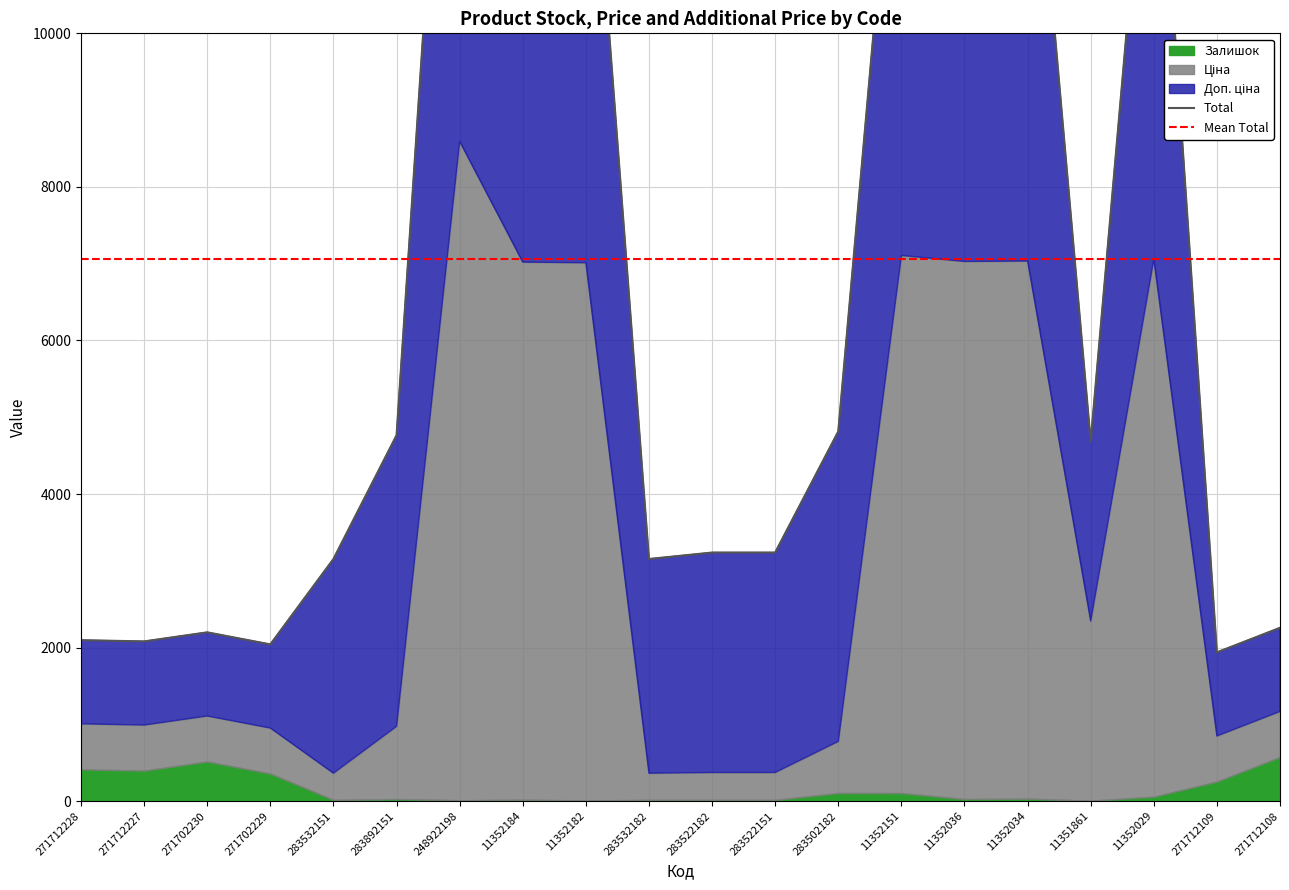

What is the label of the 4th point from the left?

271702229